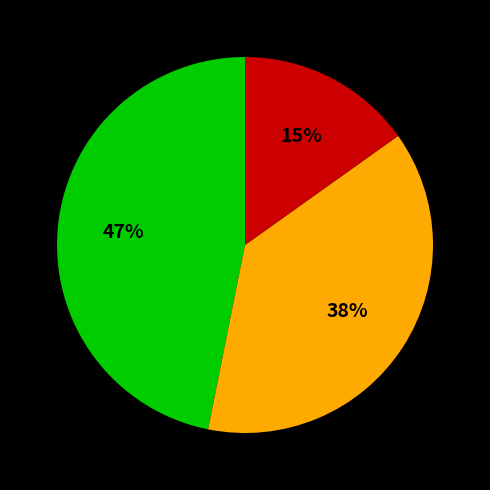

Is there any slice that represents more than half of the pie?

No